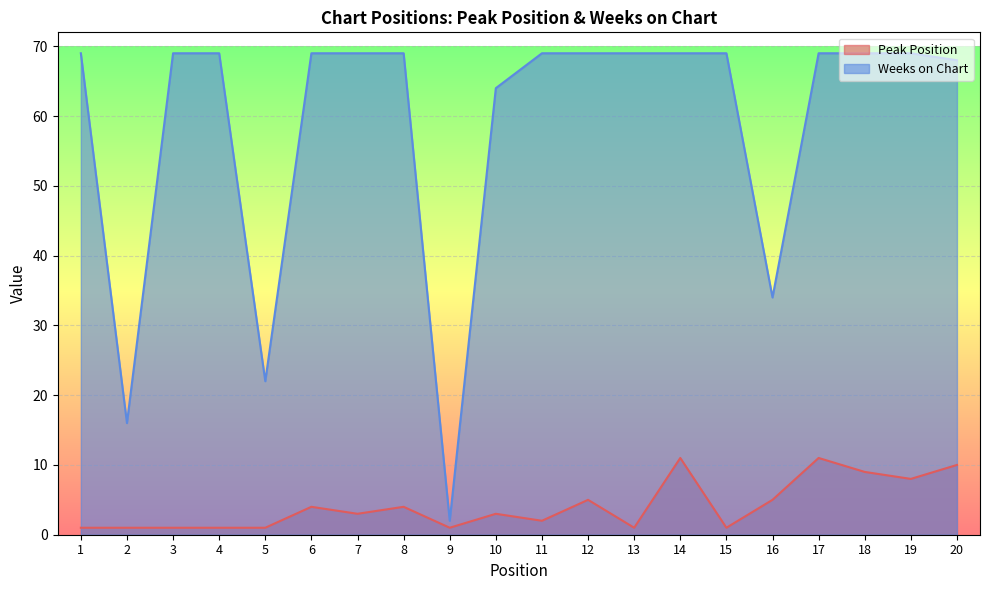

True or false: Peak Position has more than 1 points higher than both neighbors.

True